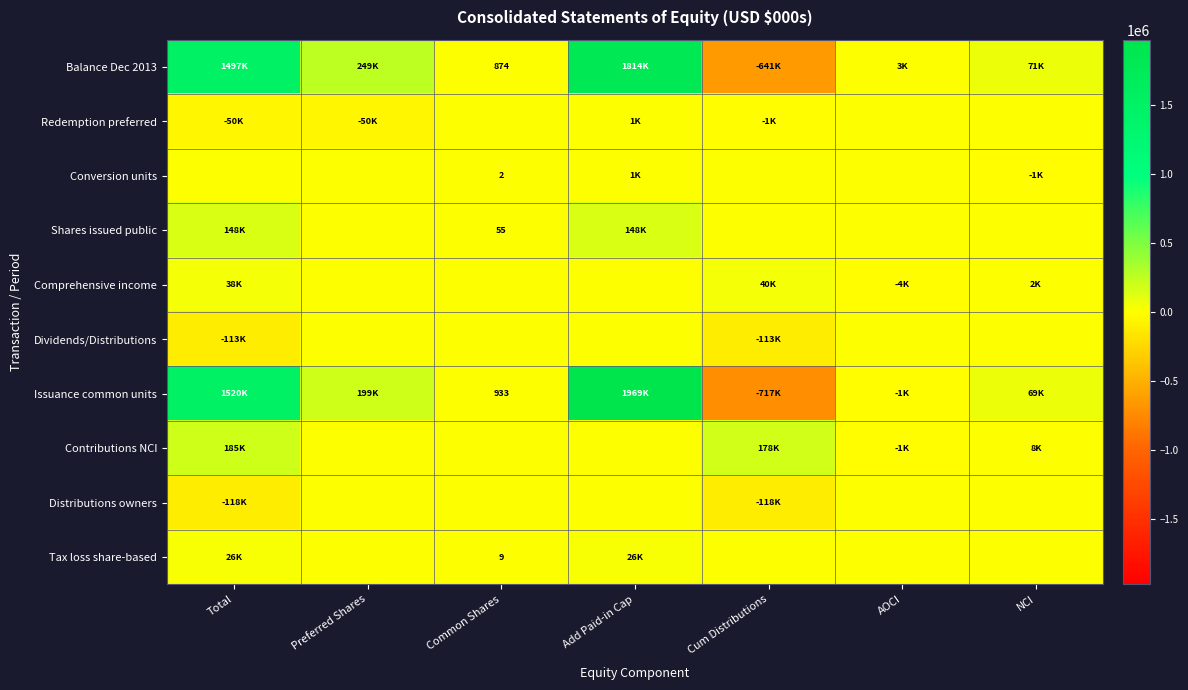

Is the value of Dividends/Distributions at Common Shares greater than the value of Conversion units at Total?

No